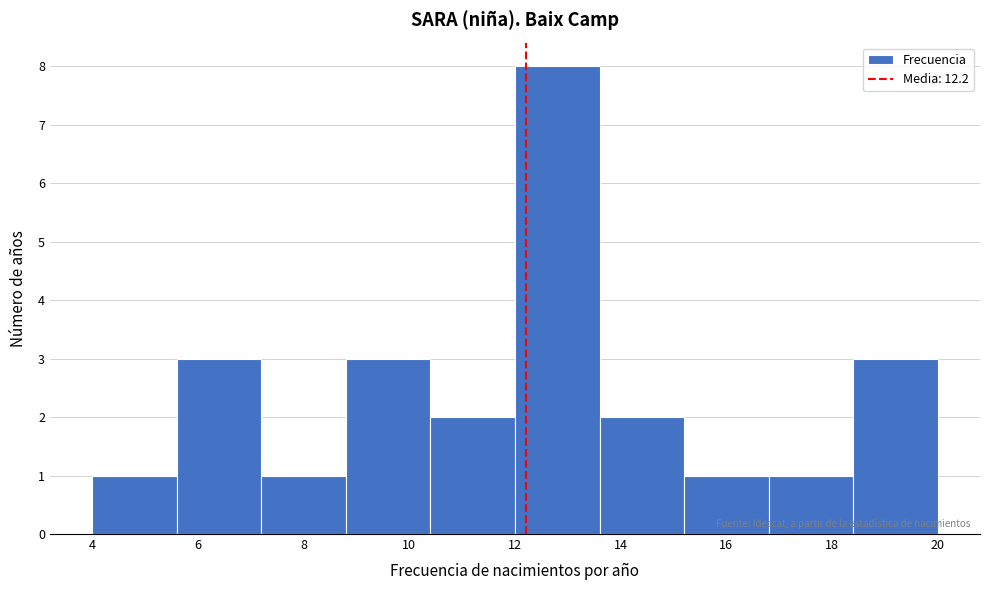

Over which range of the x-axis is the bar tallest?

12.0 to 13.6